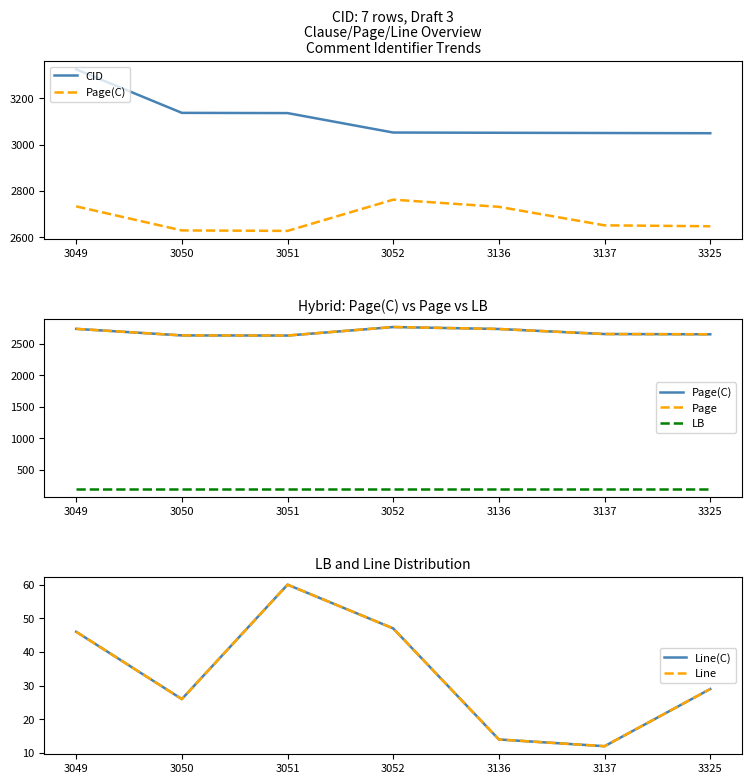

Reading left to right, extract all data points from this chart.

CID: 3325.0	3137.0	3136.0	3052.0	3051.0	3050.0	3049.0
Page(C): 2733.0	2629.0	2627.0	2762.0	2731.0	2651.0	2647.0
Page: 2733.5	2629.3	2627.6	2762.5	2731.1	2651.1	2647.3
LB: 202.0	202.0	202.0	202.0	202.0	202.0	202.0
Line(C): 46.0	26.0	60.0	47.0	14.0	12.0	29.0
Line: 46.0	26.0	60.0	47.0	14.0	12.0	29.0